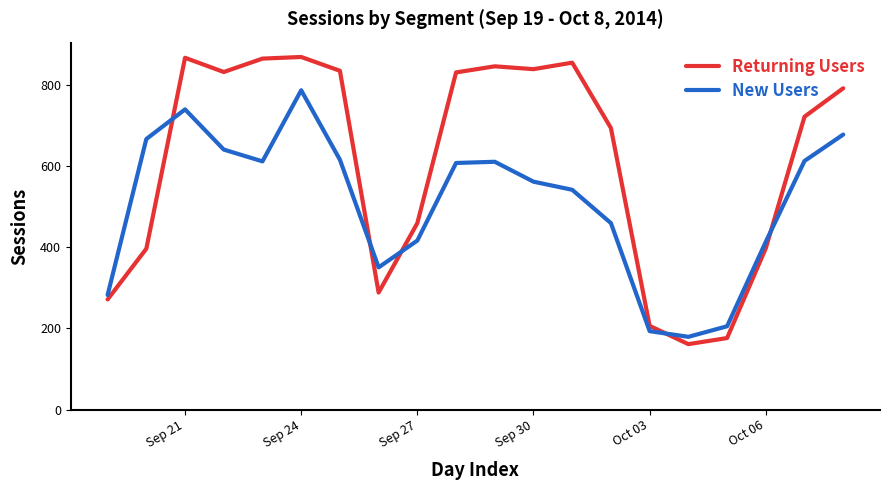

Rank the series by their maximum value, from lowest to highest.

New Users, Returning Users